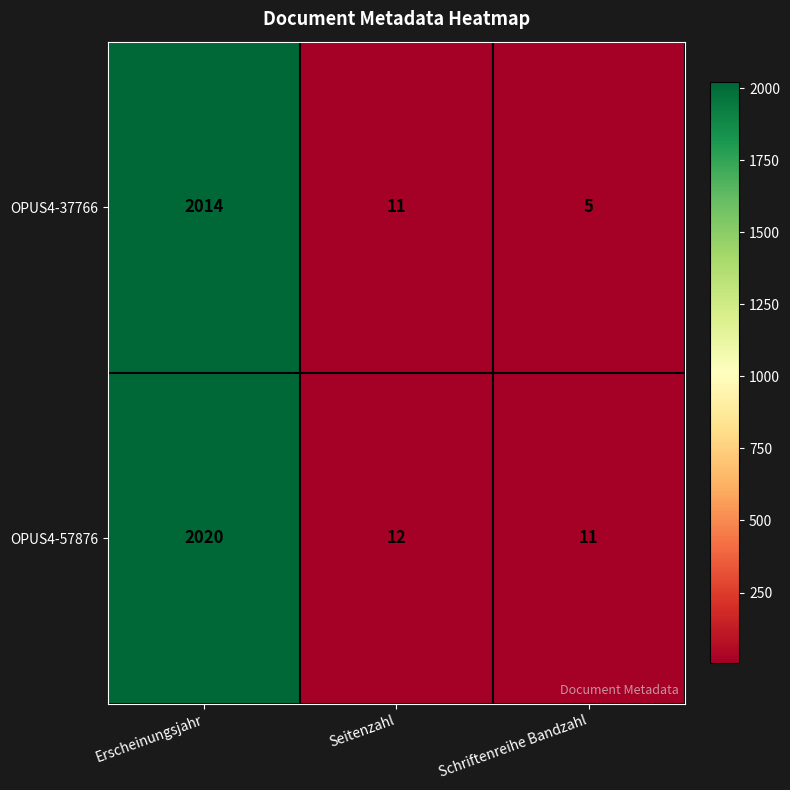

What is the total value across all series at Seitenzahl?

23